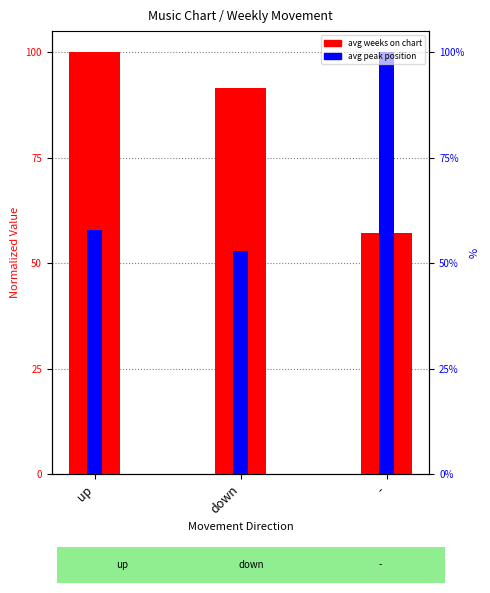

What is the label of the 1st bar from the right?

-